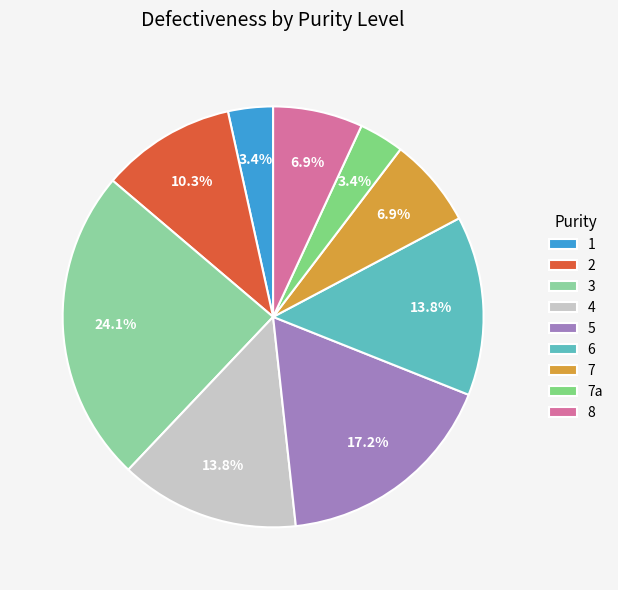

To the nearest percent, what percentage of the pie is 1?

3%